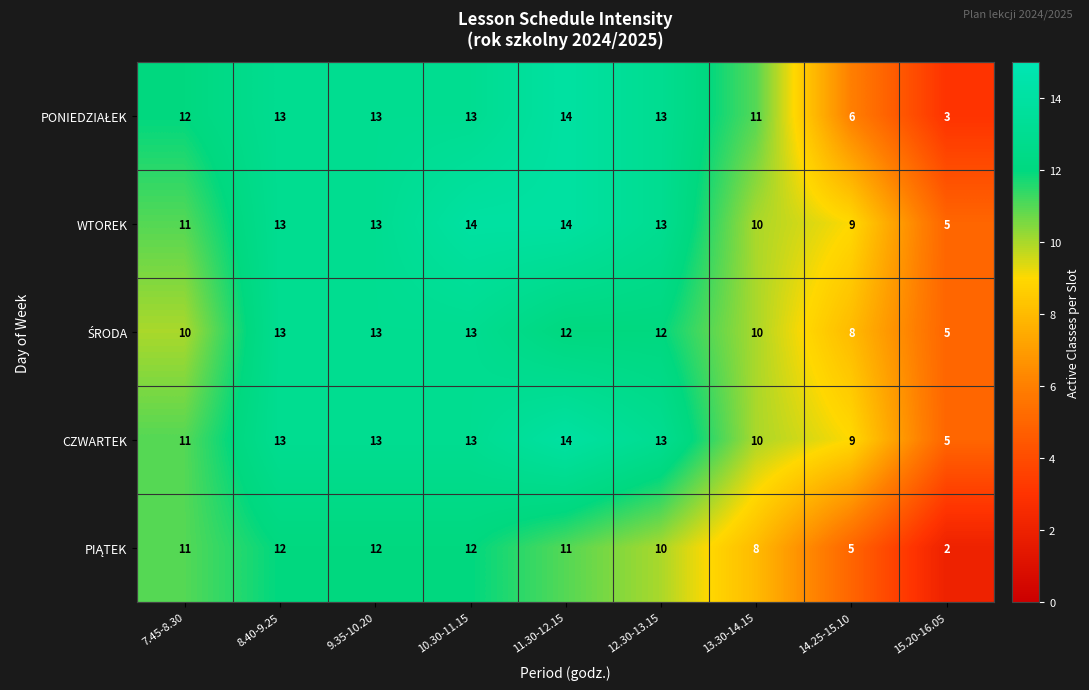

Which series has the largest total across all categories?

WTOREK